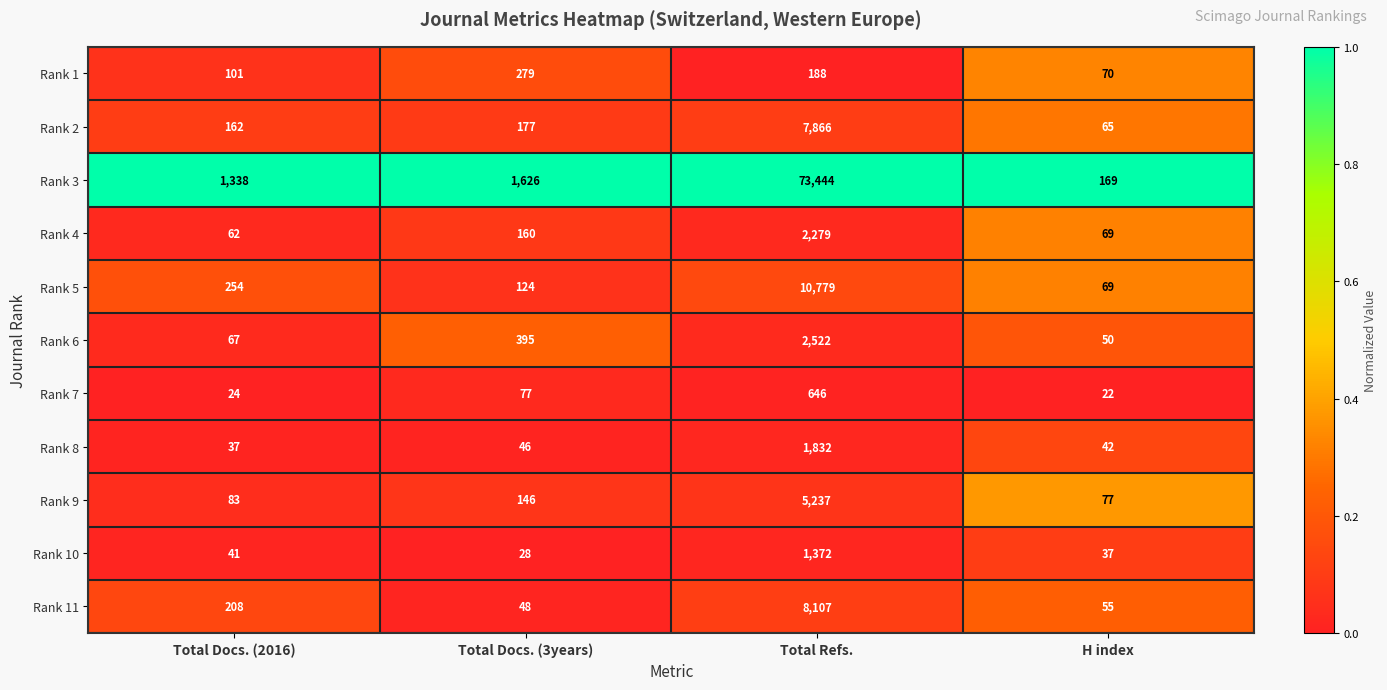

Which label corresponds to the smallest value in the chart?

H index